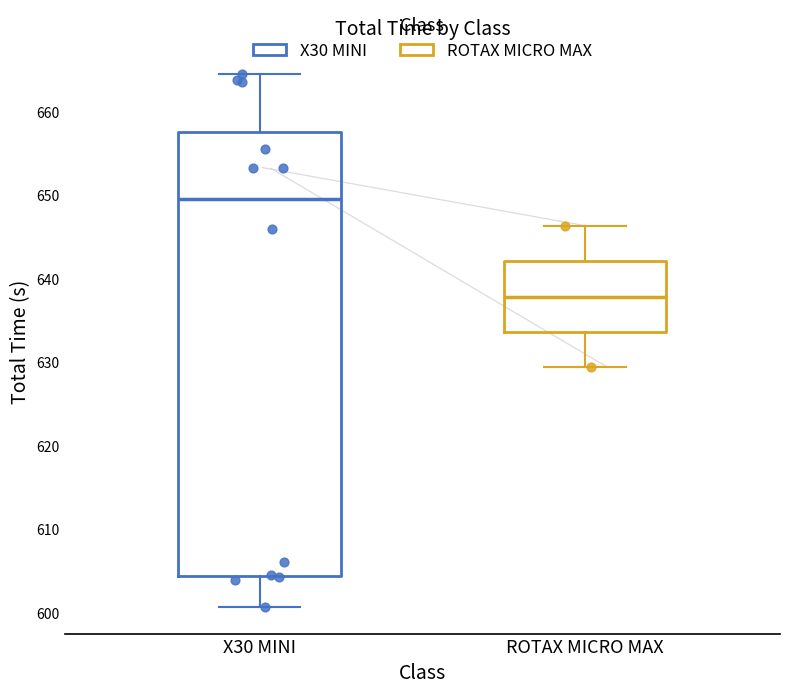

Which box's median line is the highest?

X30 MINI